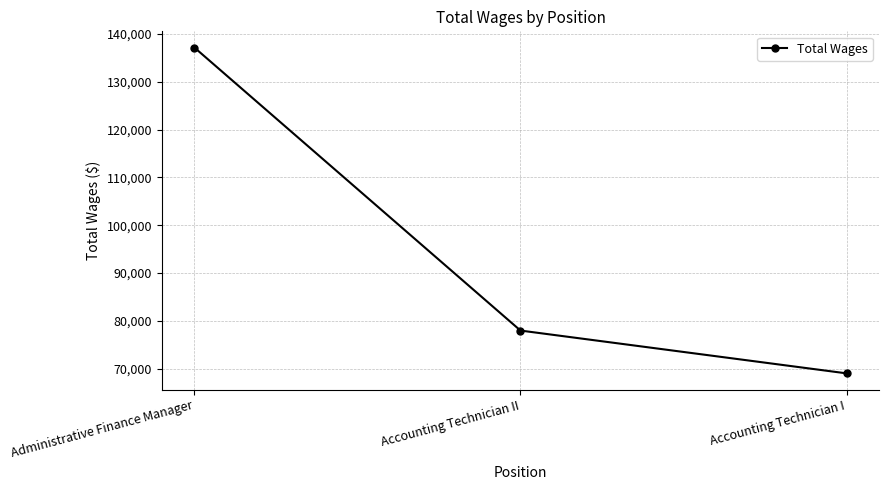

Is it true that the value at Accounting Technician II is 31530?

False